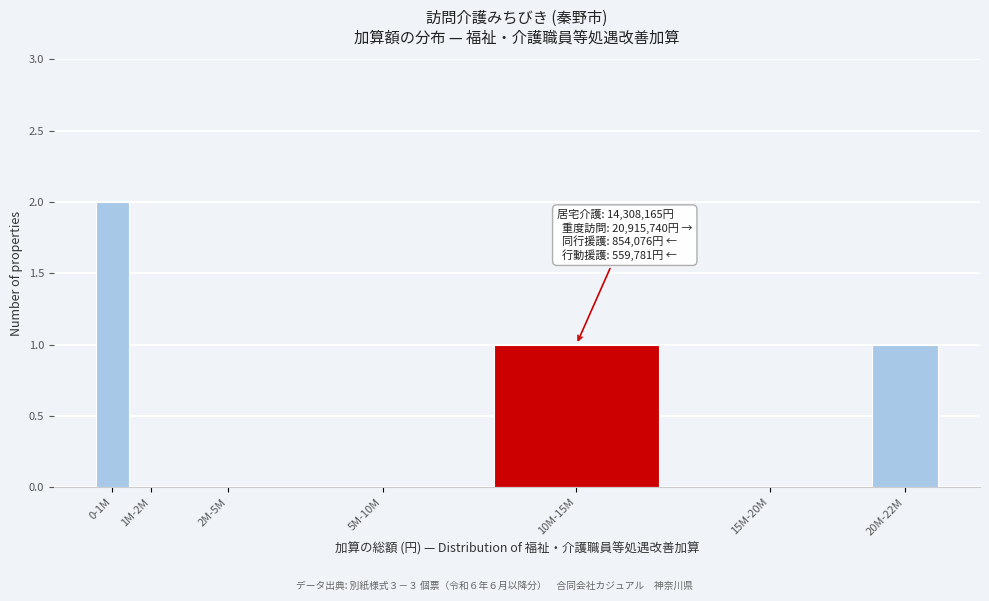

Reading left to right, list all the values displayed in this chart.

0-1M=2	1M-2M=0	2M-5M=0	5M-10M=0	10M-15M=1	15M-20M=0	20M-22M=1